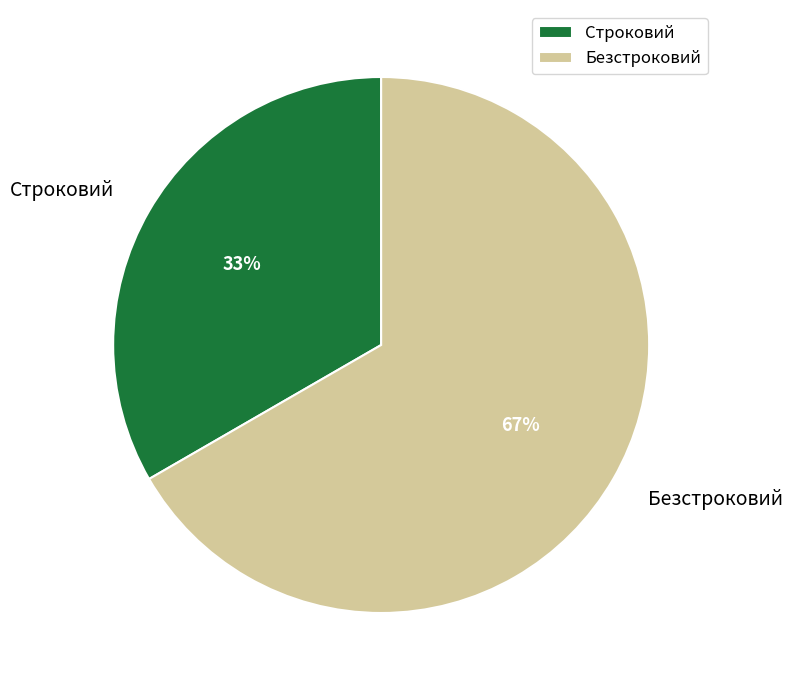

Is the sum of Безстроковий and Строковий greater than half?

Yes